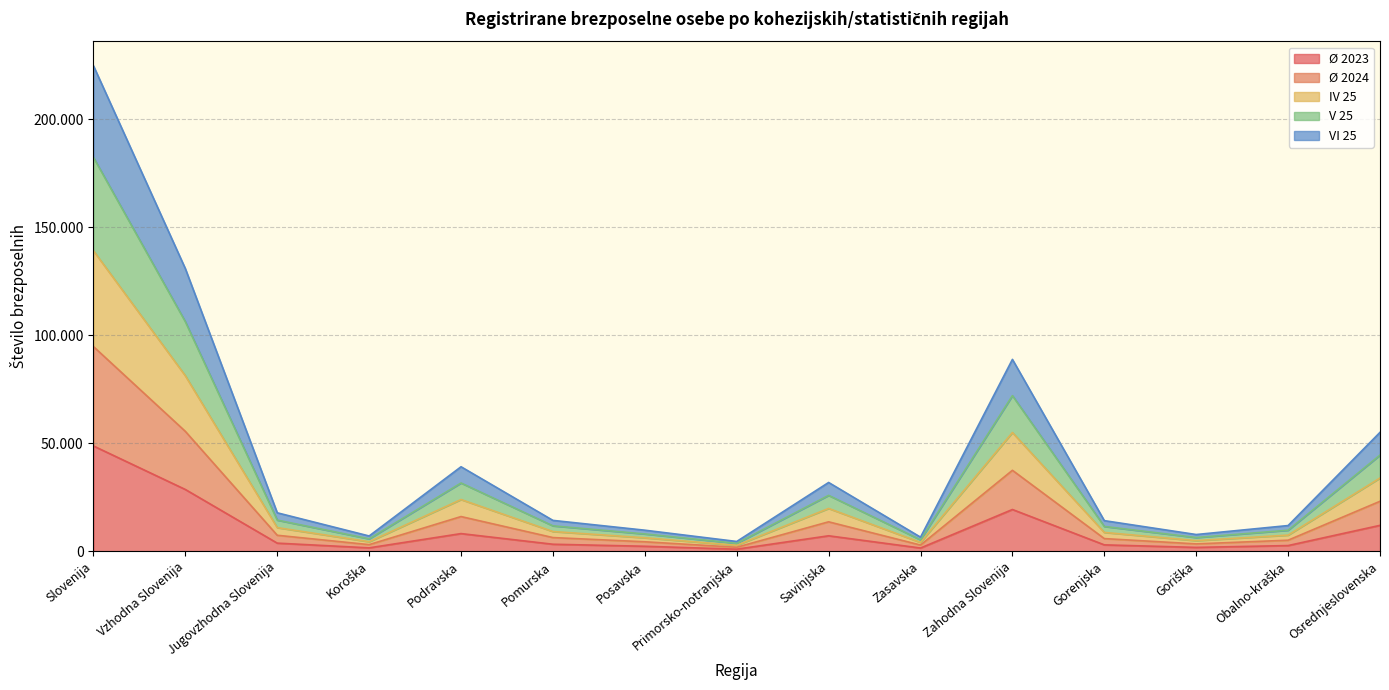

Which category has the lowest value across all series?

Primorsko-notranjska